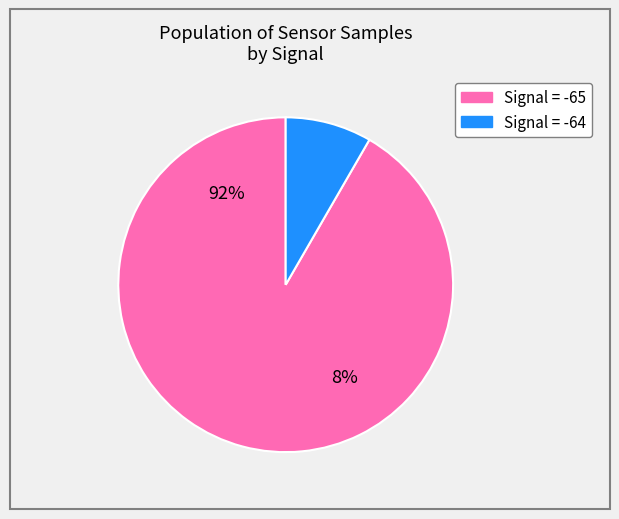

Does 28 account for over 50% of the chart?

No